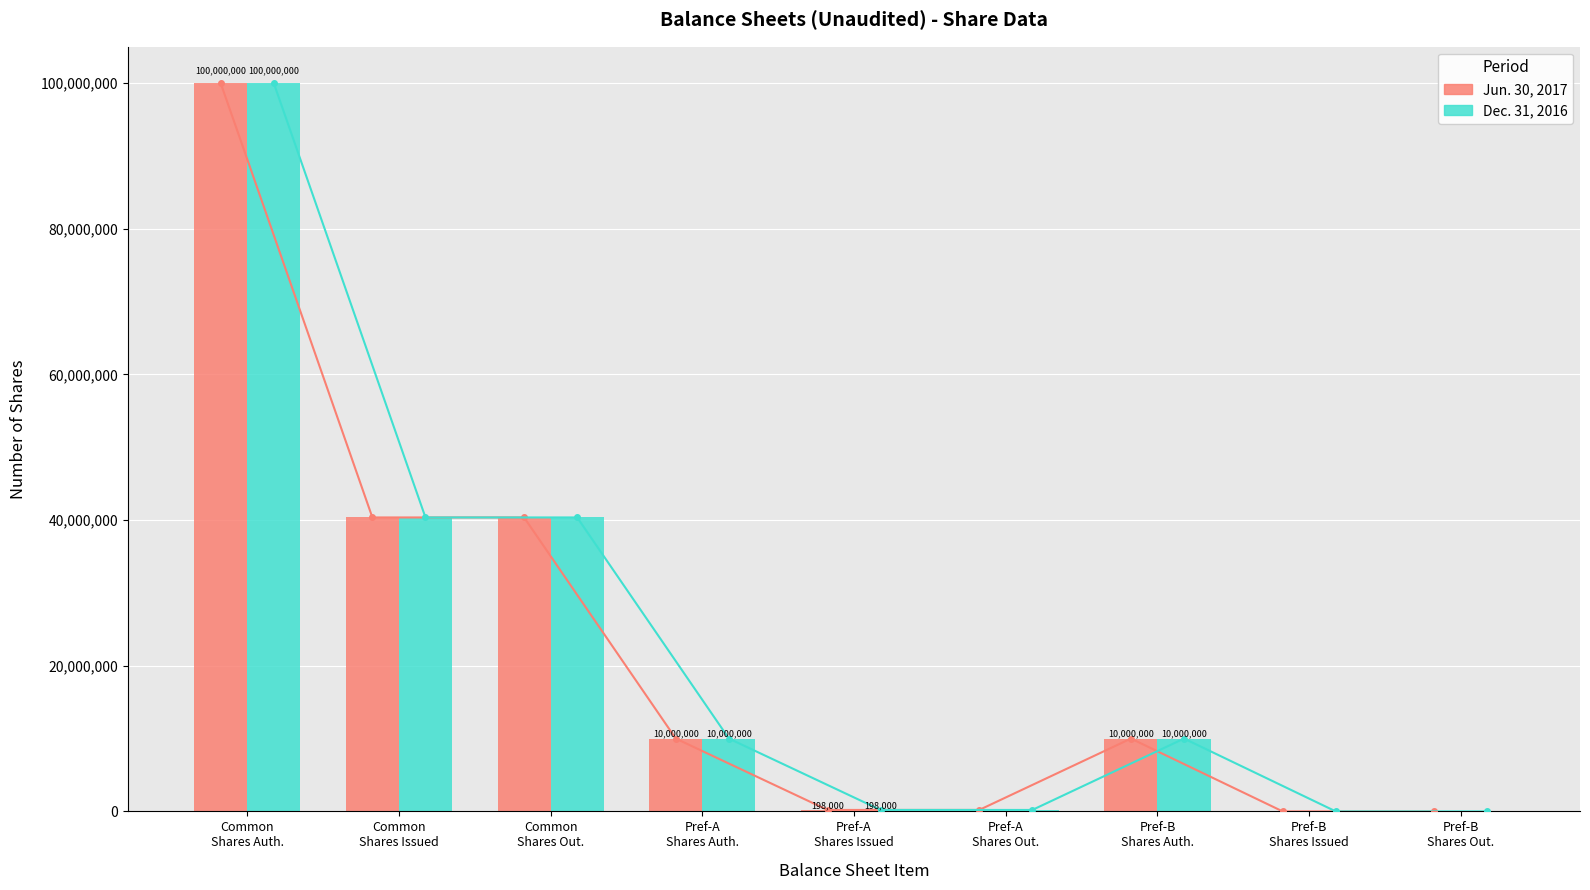

Which series has the widest spread of values?

Jun. 30, 2017